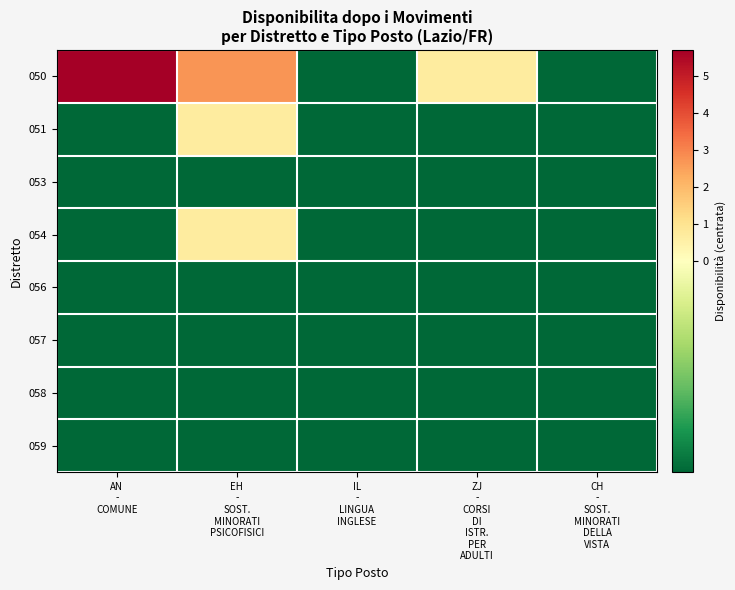

At how many categories does at least one series exceed 0?

3